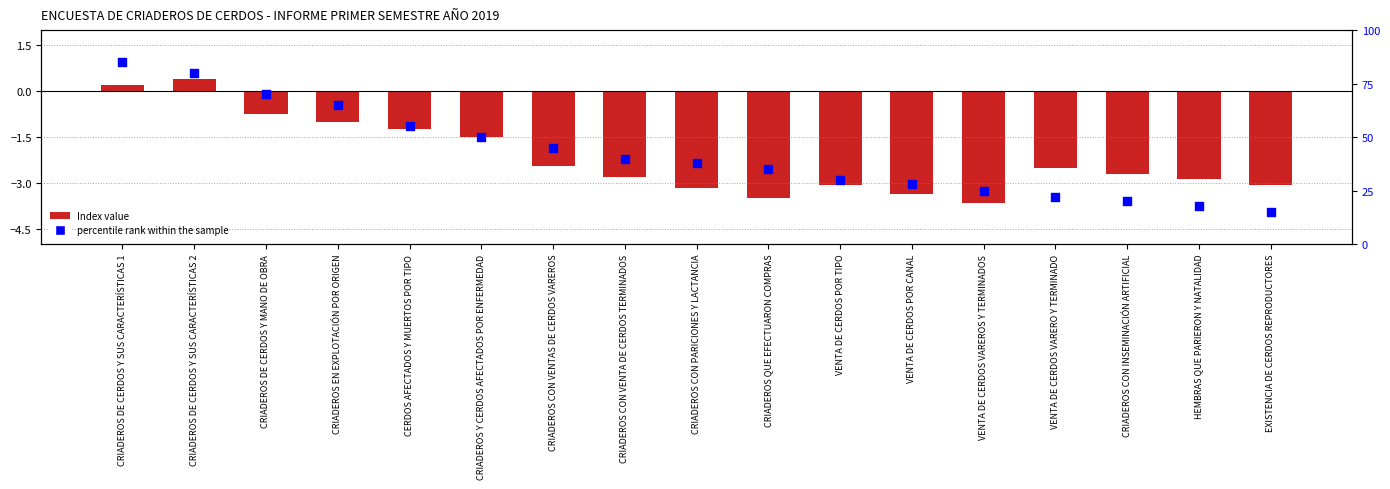

Which series has the largest Y range (max minus min)?

percentile rank within the sample